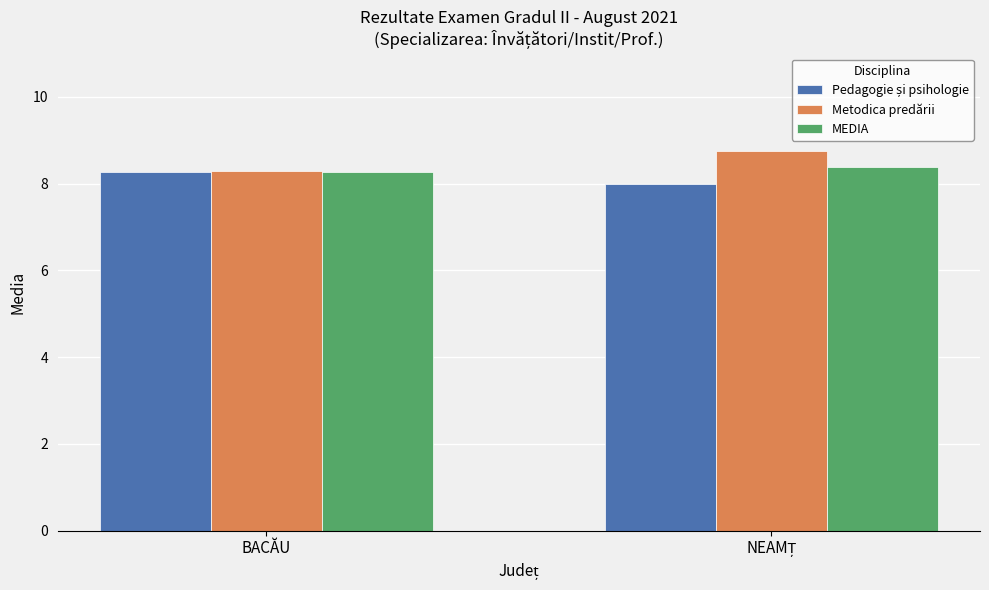

What is the difference between the maximum and minimum values in the Metodica predării series?

0.5